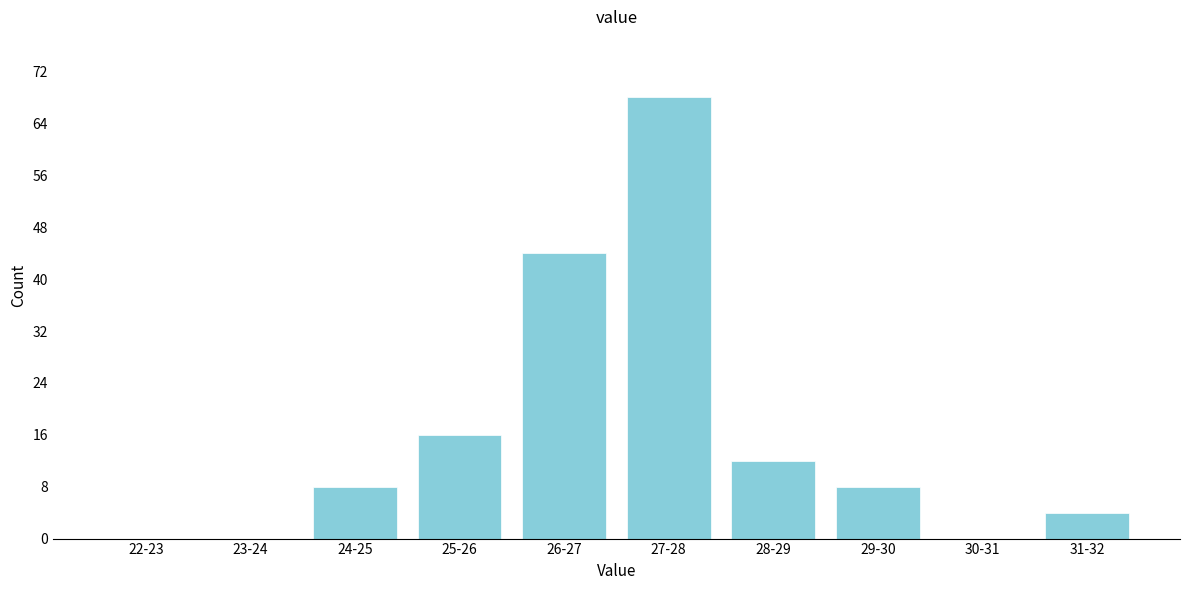

Reading right to left, transcribe all the data shown in this chart.

31-32=4	30-31=0	29-30=8	28-29=12	27-28=68	26-27=44	25-26=16	24-25=8	23-24=0	22-23=0